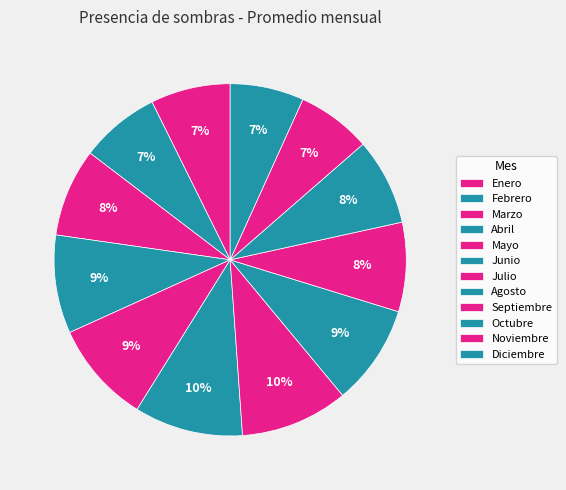

Count the number of slices in the pie.

12